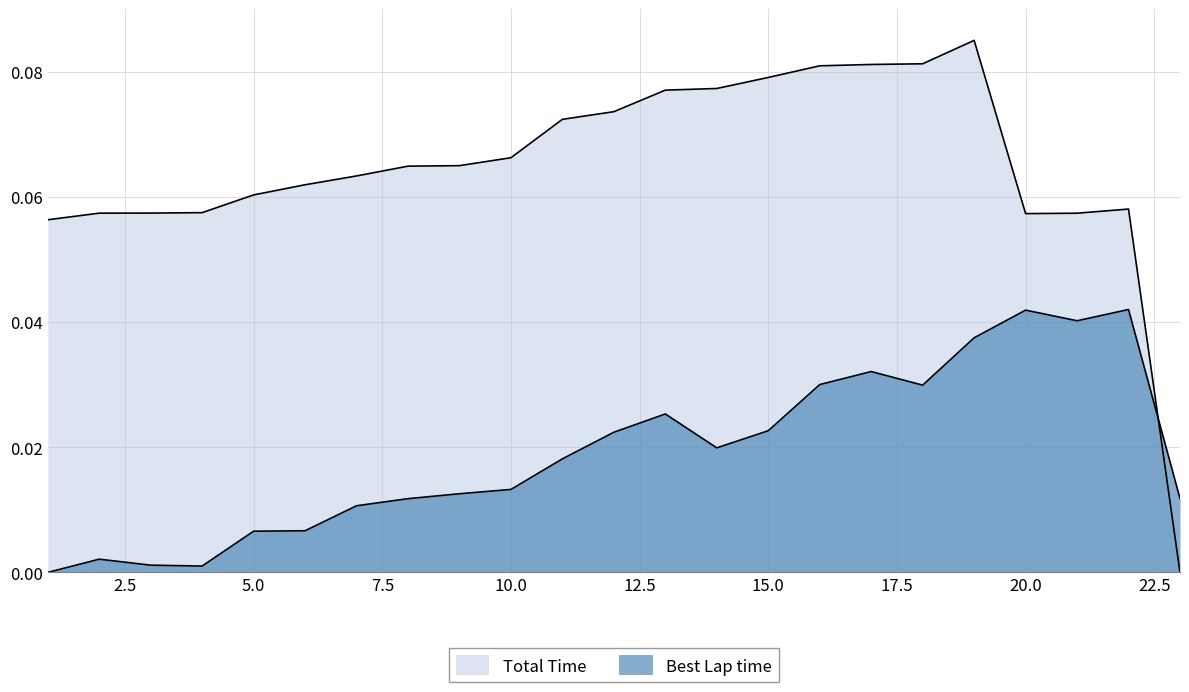

How many intersections are there between Total Time and Best Lap time?

1